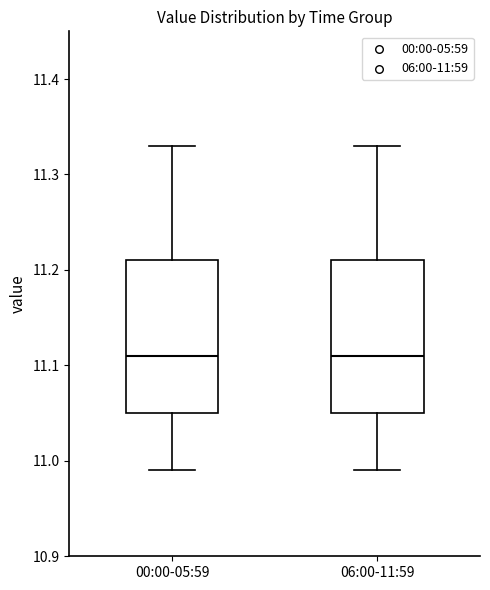

Reading left to right, read every box against the y-axis: the position of its median line, the range the box covers, and the ends of its whiskers. The values are not printed on the chart, so give them approximately, as read against the axis.

00:00-05:59: median 11.11, box 11.05 to 11.21, whiskers 10.99 to 11.33
06:00-11:59: median 11.11, box 11.05 to 11.21, whiskers 10.99 to 11.33